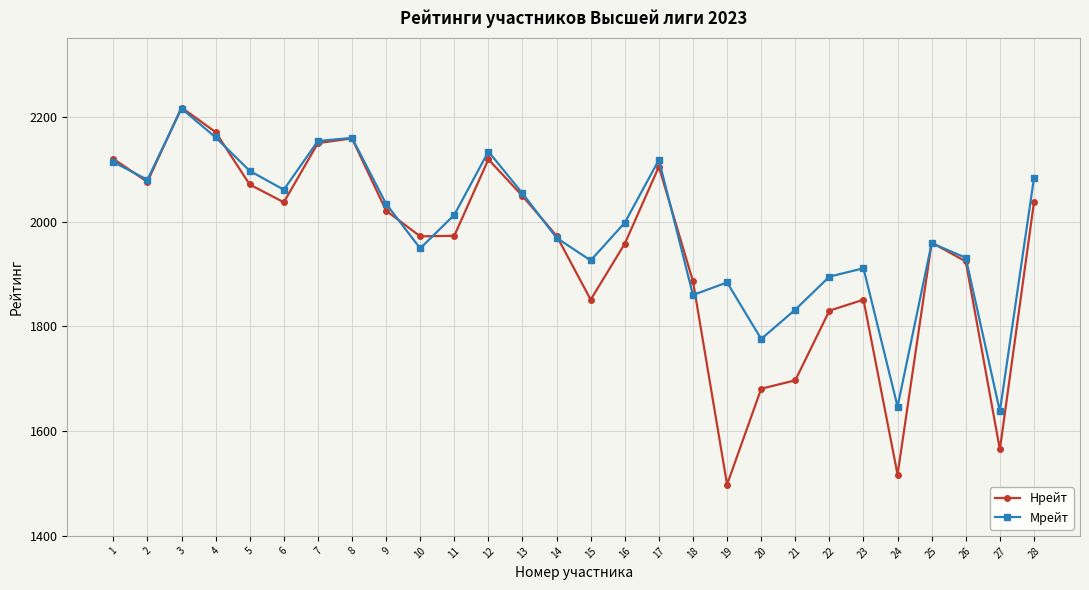

What are all the series names shown in the legend?

Нрейт, Мрейт